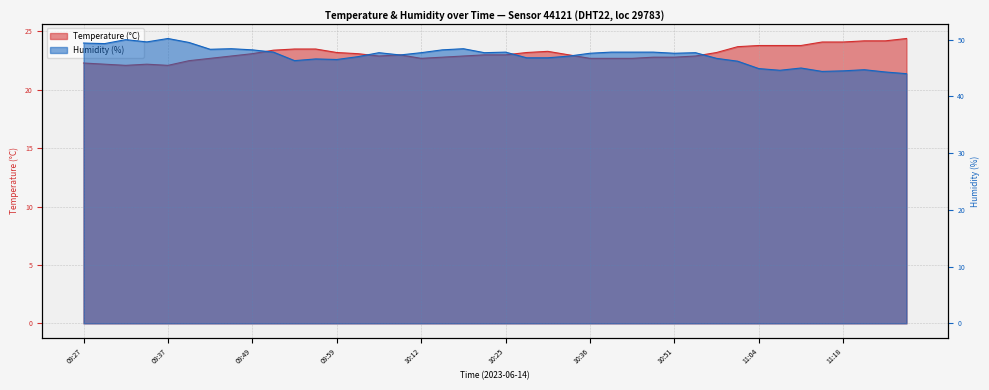

True or false: Temperature (°C) has more than 1 points higher than both neighbors.

True